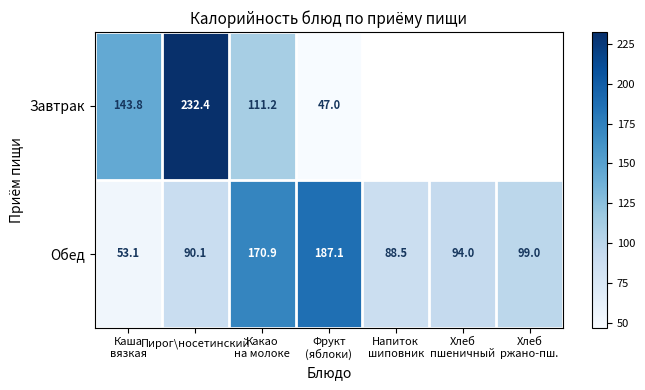

List the series in order of their overall mean, highest first.

Завтрак, Обед